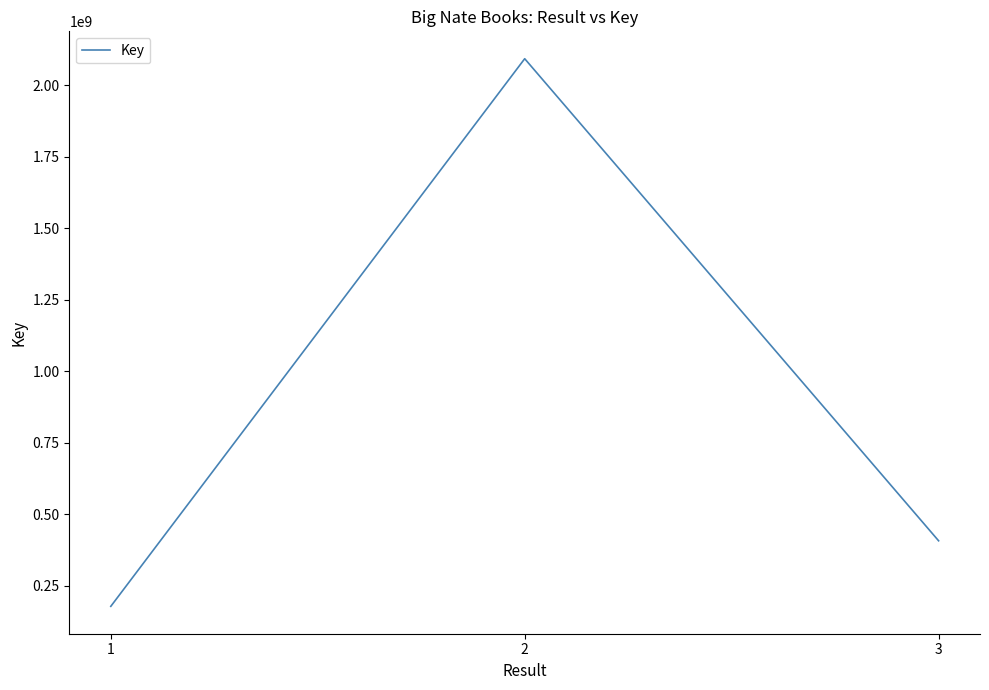

List the labels in order of value, largest first.

2, 3, 1